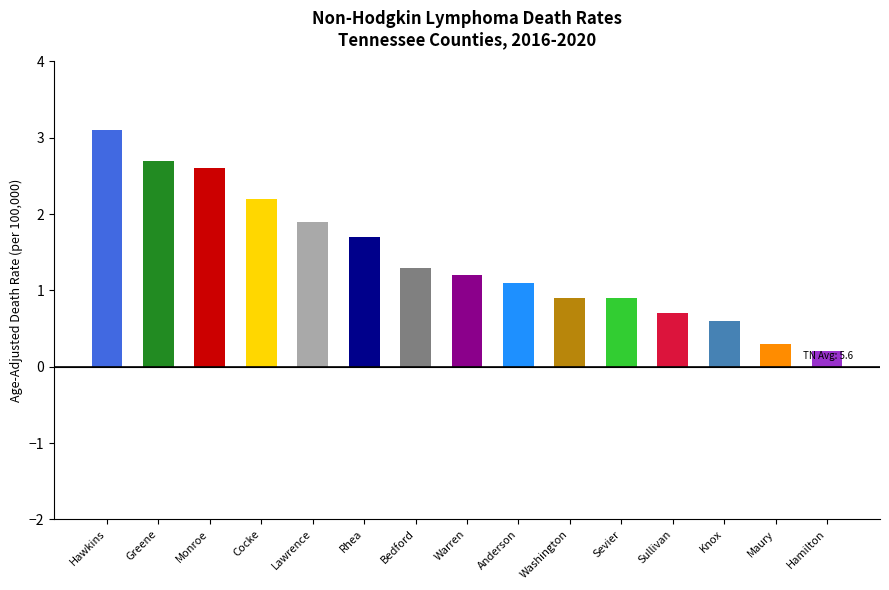

The chart shows a value of 4.1 at Monroe. True or false?

False